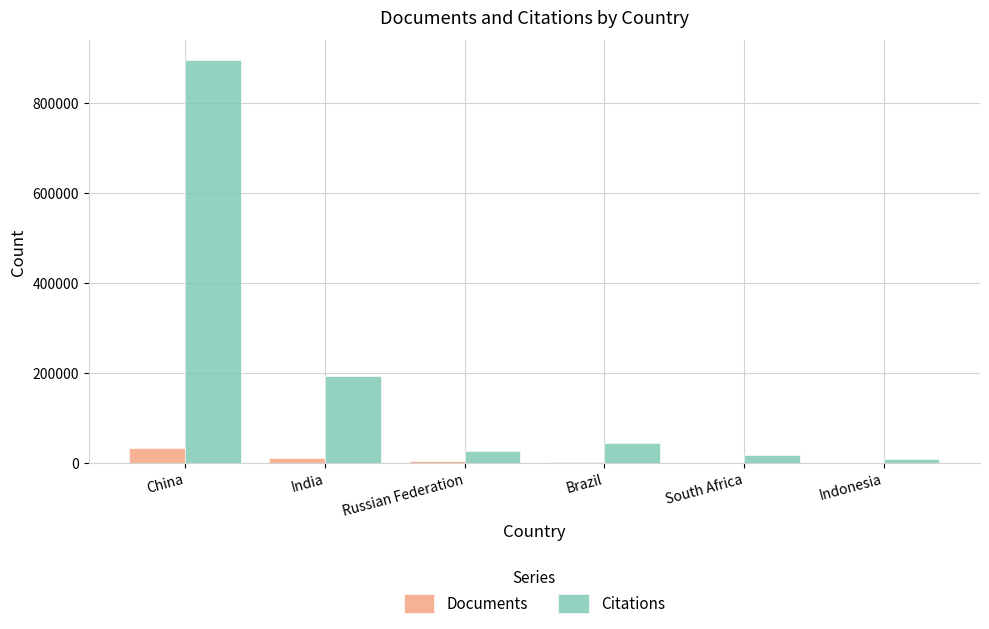

What is the difference between the Citations values at Brazil and South Africa?

25158